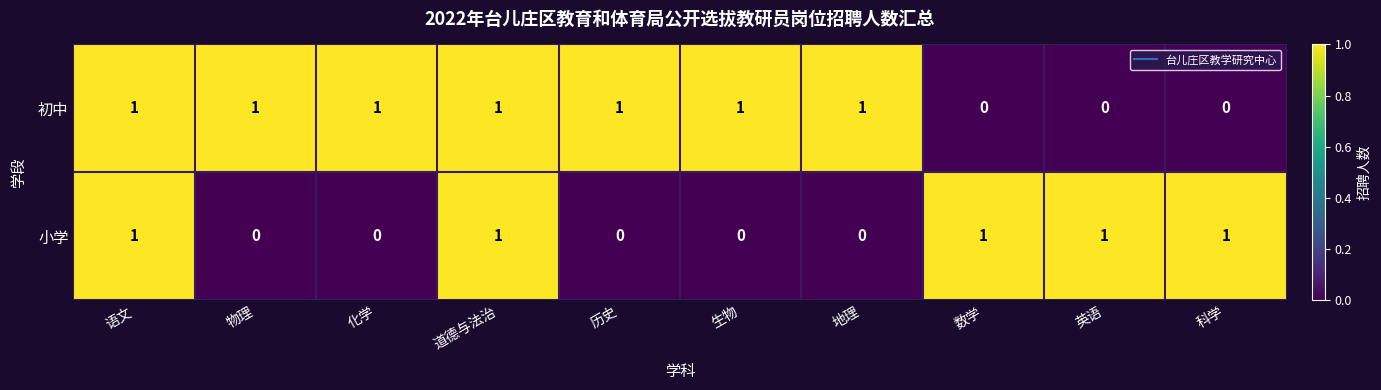

What is the sum of all 小学 values?

5